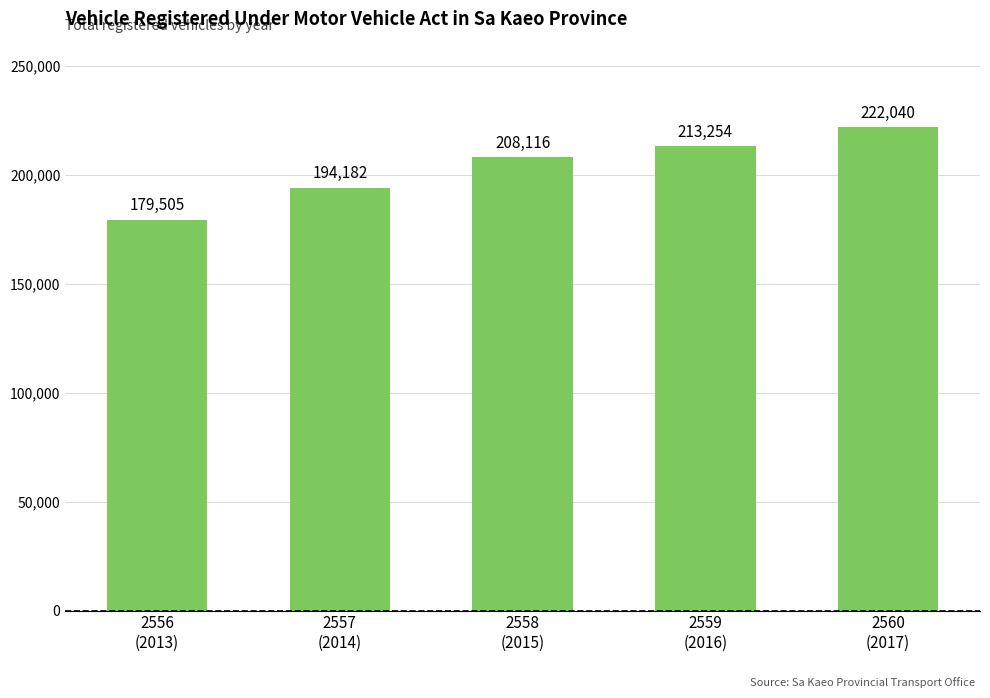

What position from the left is 2558
(2015)?

3